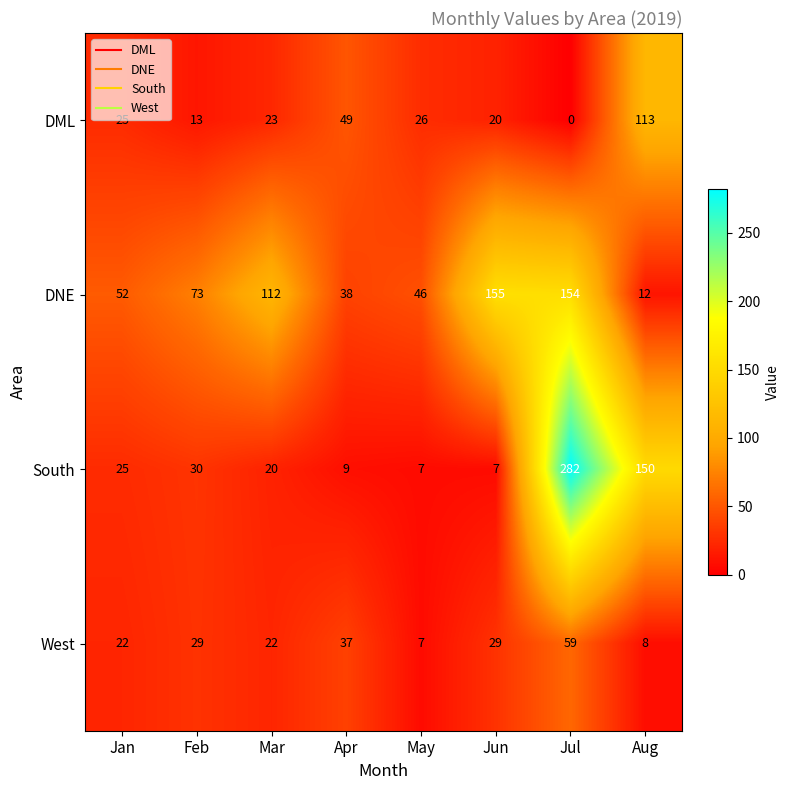

Between May and Jul, which series saw the biggest shift?

South